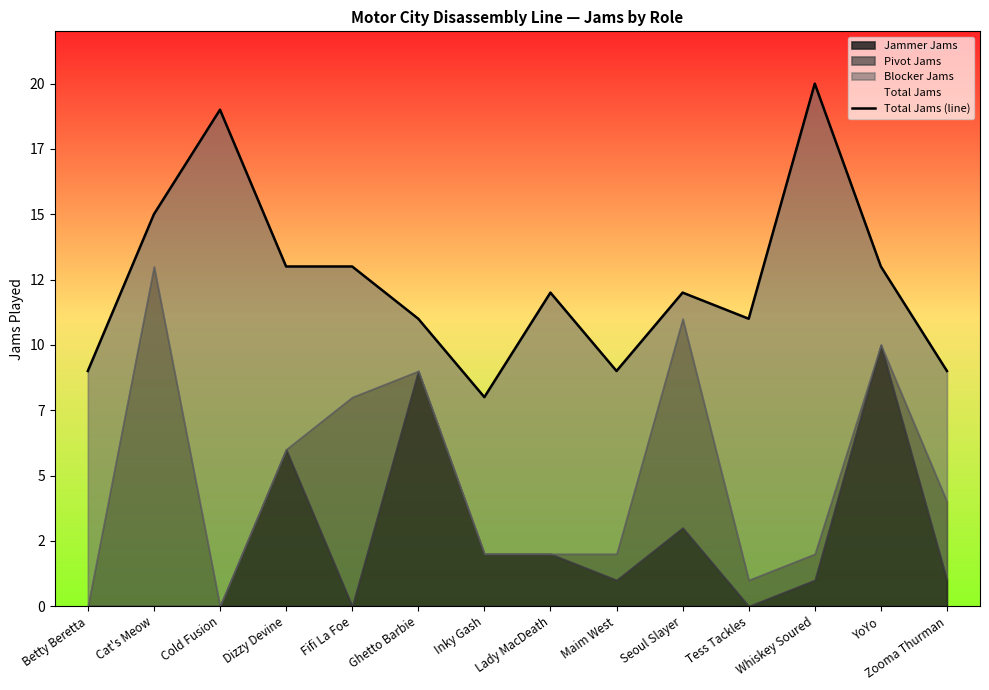

How many points are higher than both their immediate neighbors (excluding endpoints)?

4